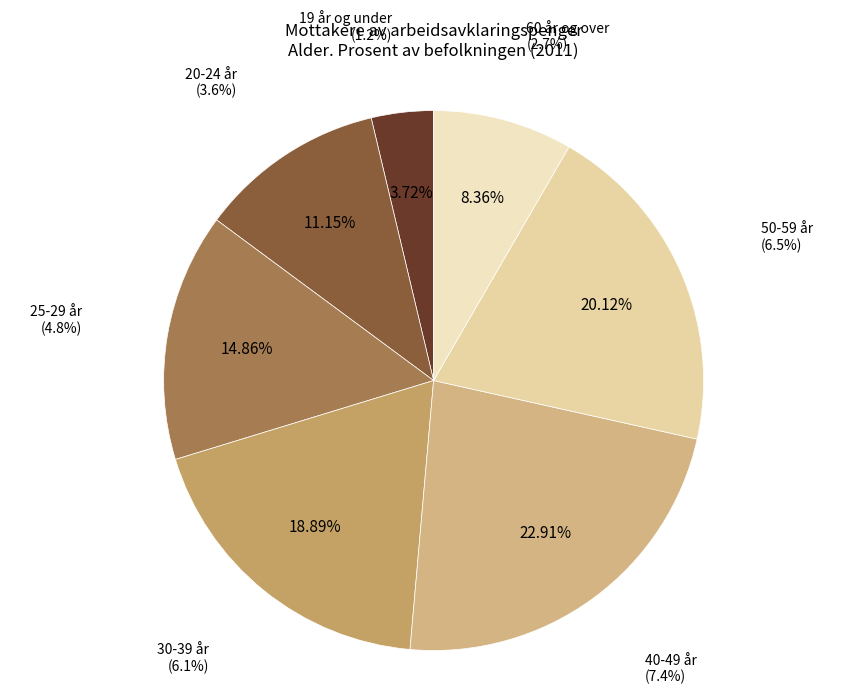

Count the number of slices in the pie.

7